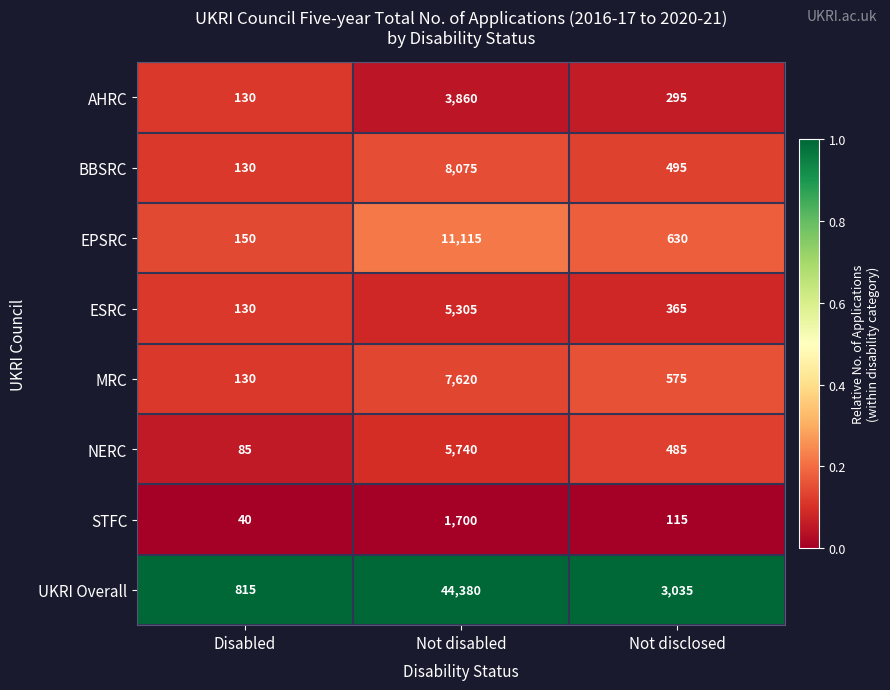

Reading right to left, transcribe all the data shown in this chart.

AHRC: 295	3860	130
BBSRC: 495	8075	130
EPSRC: 630	11115	150
ESRC: 365	5305	130
MRC: 575	7620	130
NERC: 485	5740	85
STFC: 115	1700	40
UKRI Overall: 3035	44380	815